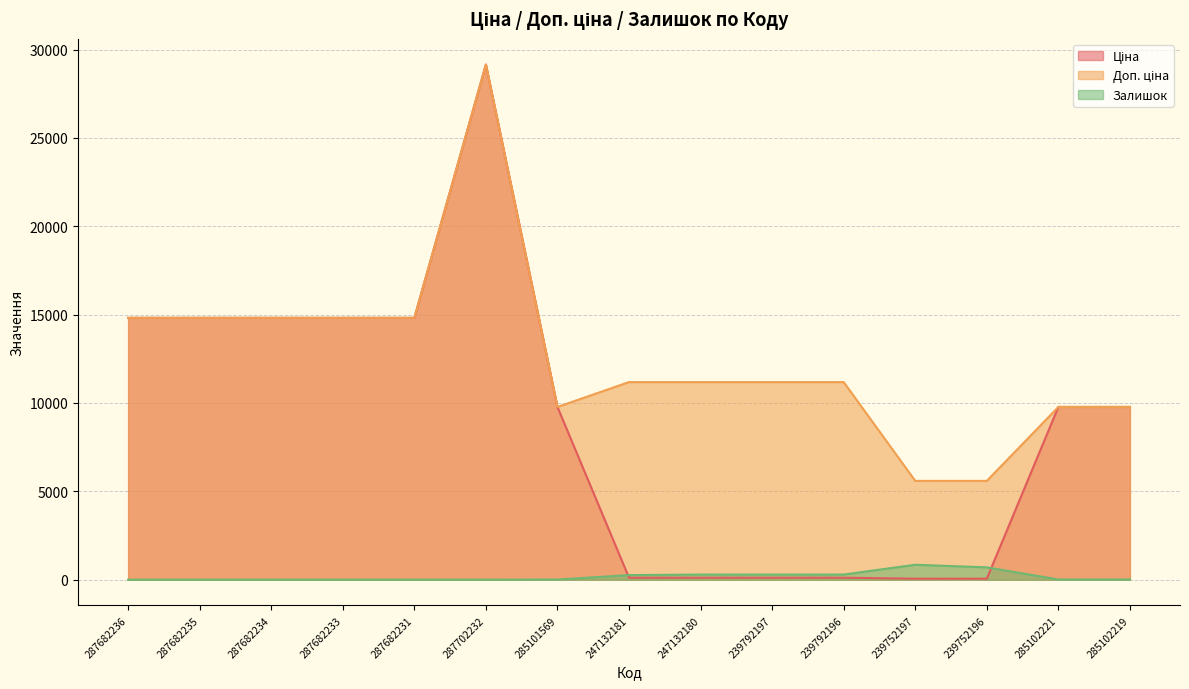

Where is Доп. ціна nearest to the value 17371?

287682236